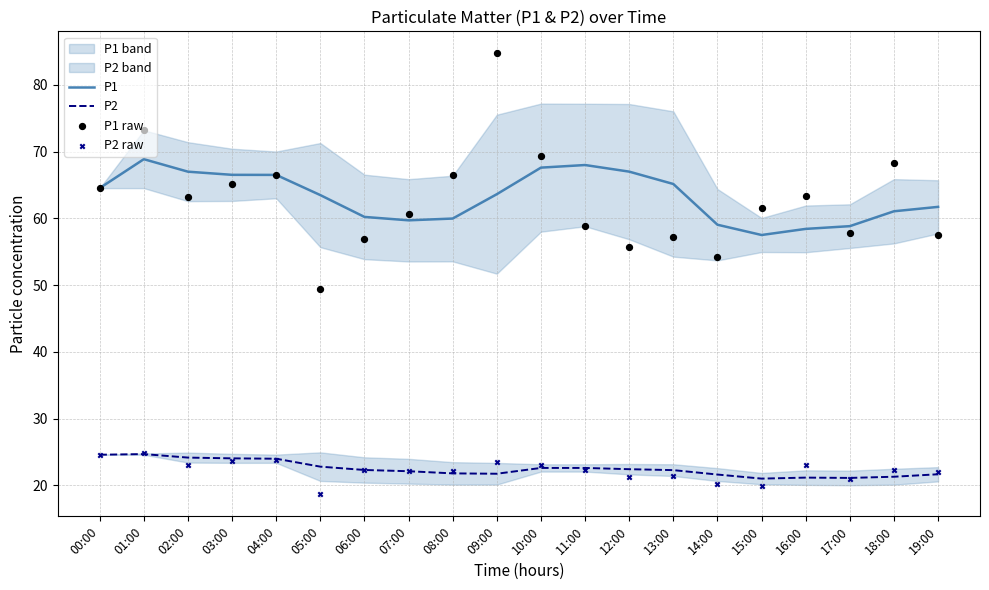

What is the total value across all series at 02:00?

177.5